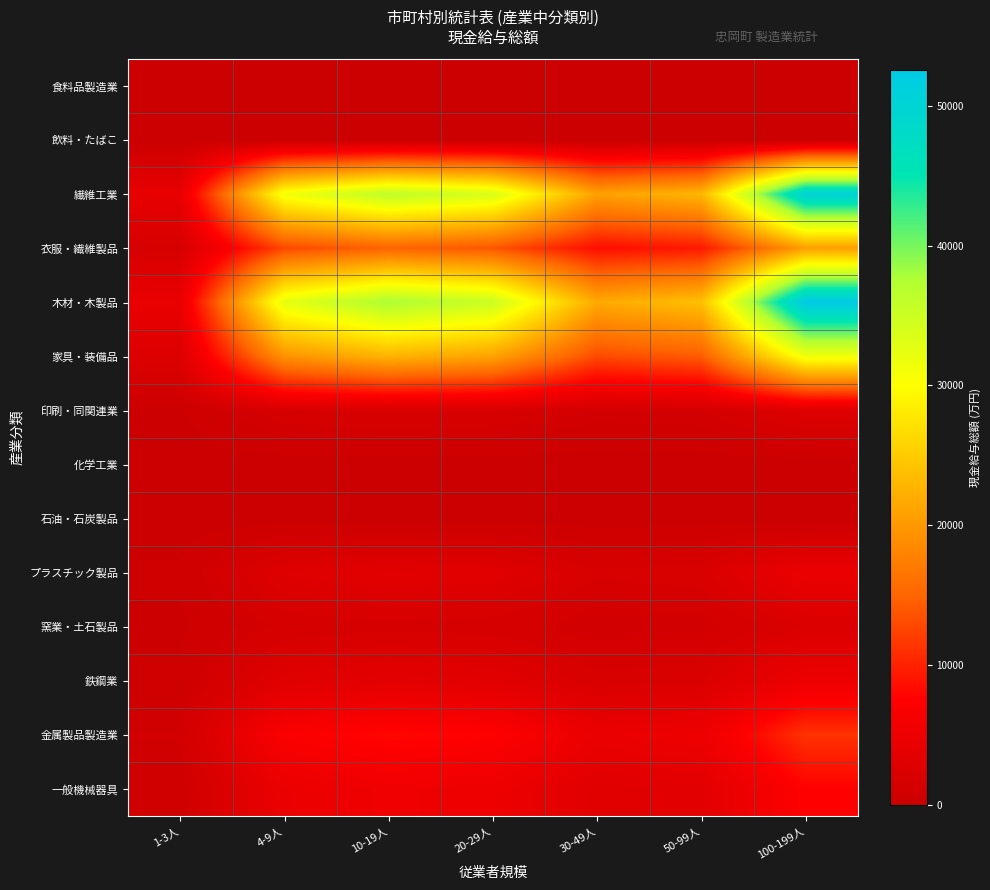

What is the difference between the highest and lowest values at 30-49人?

21663.3